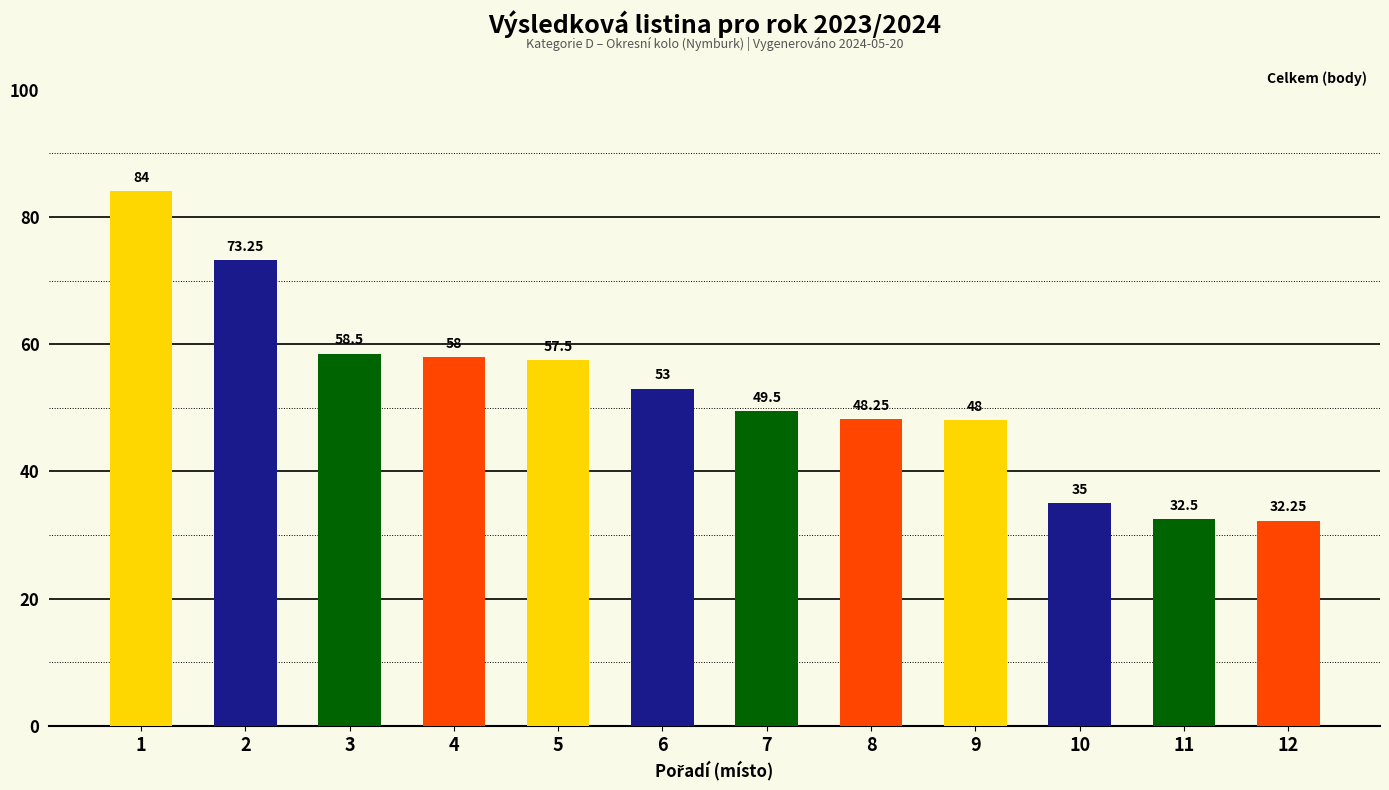

What is the difference between the second highest and minimum values?

41.0